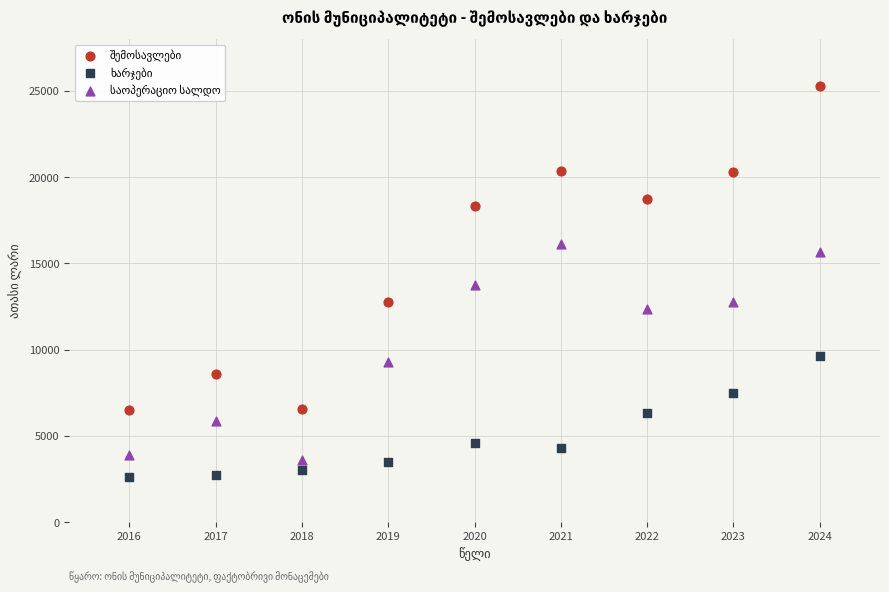

What is the X range (max minus min) for the scatter plot?

8.0